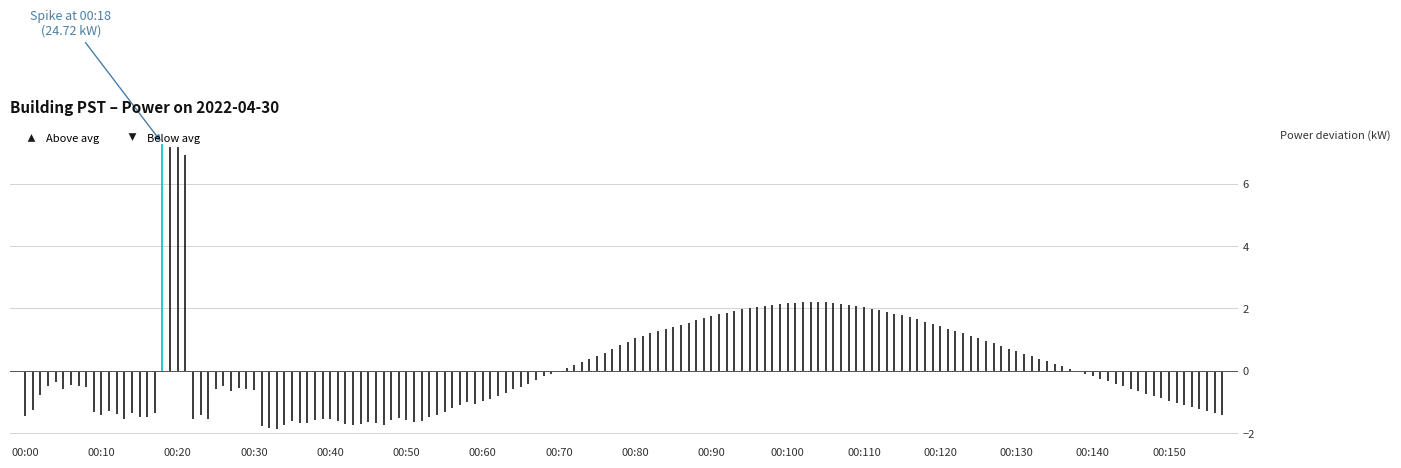

The value at 00:00 is -2.0. True or false?

False